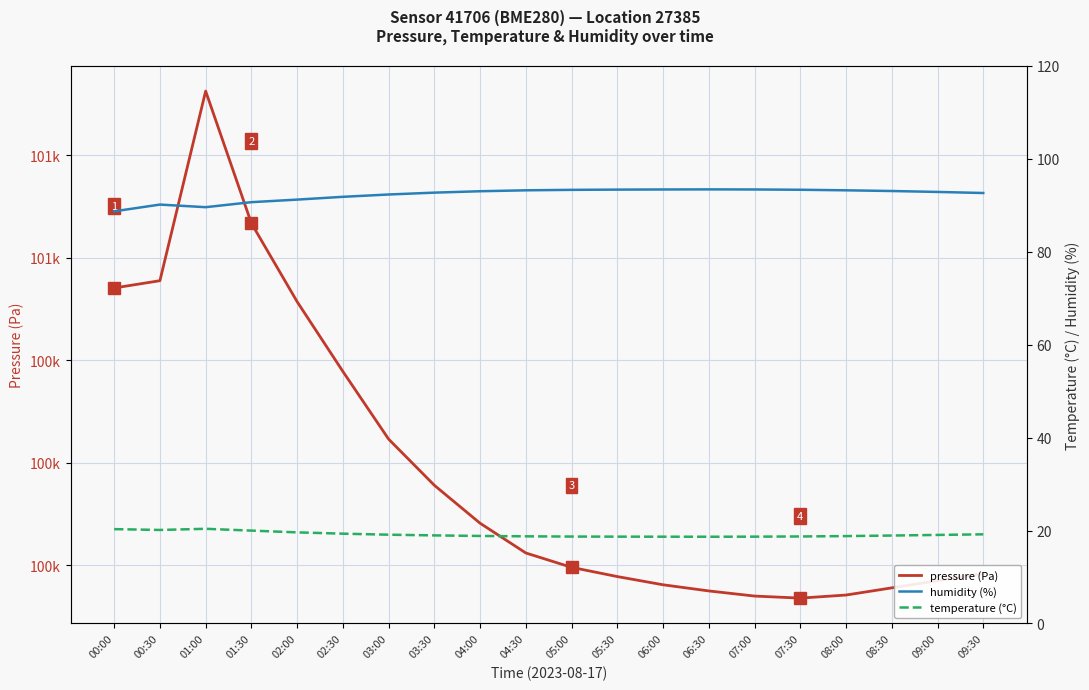

List the series in order of their peak value, lowest first.

temperature (°C), humidity (%), pressure (Pa)